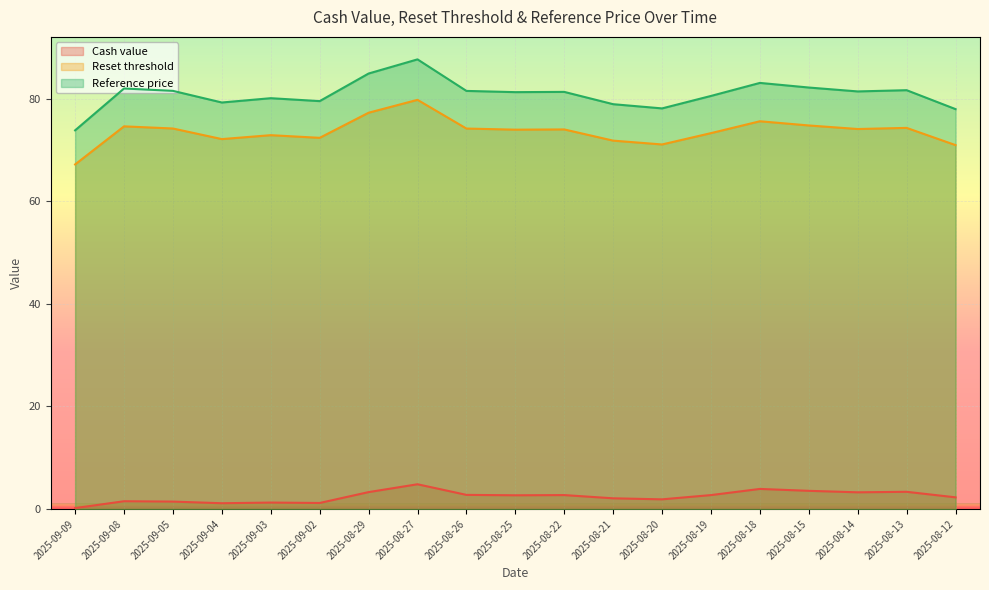

What are all the series names shown in the legend?

Cash value, Reset threshold, Reference price